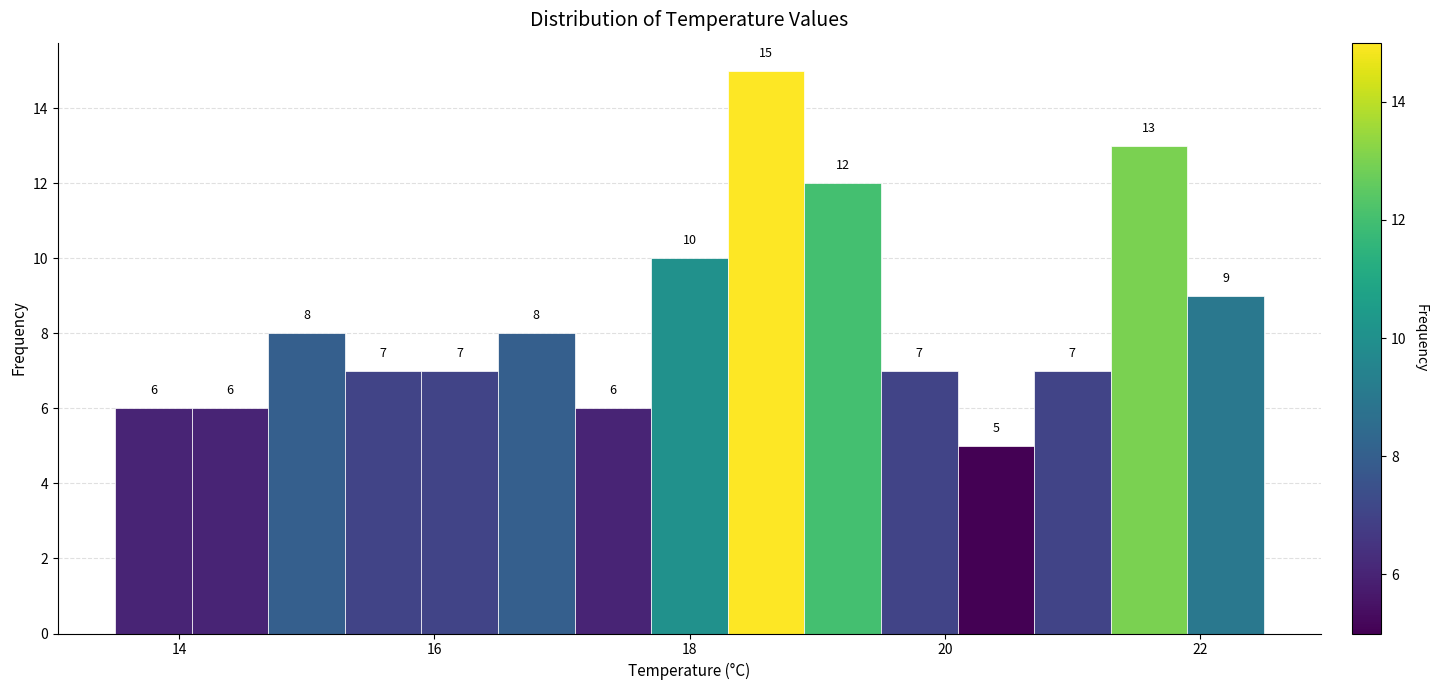

Around what value on the x-axis is the tallest bar? Give the approximate position of its centre, as read against the axis.

18.6